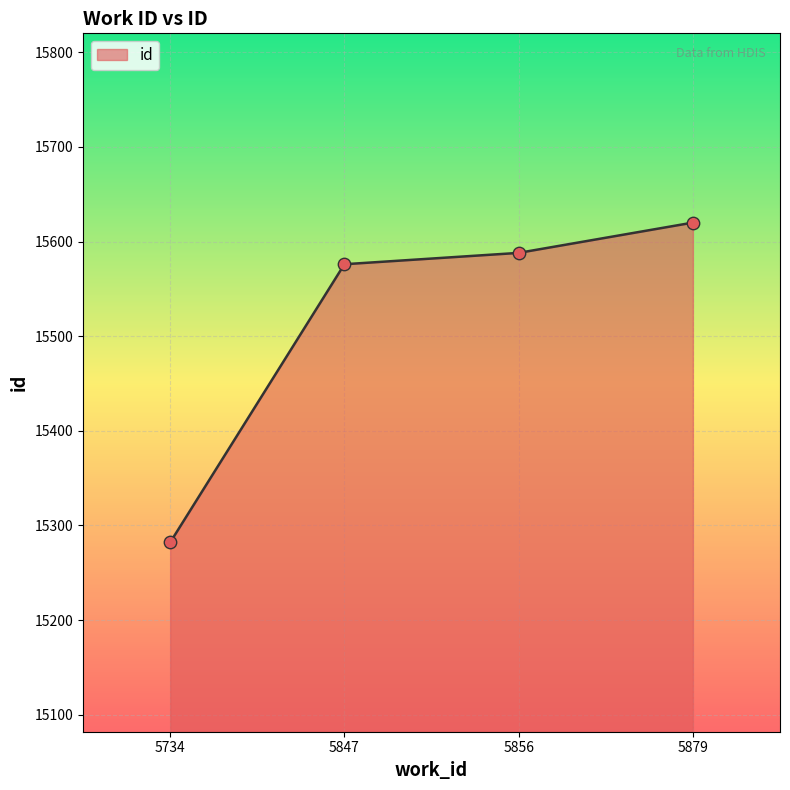

Approximately how many times larger is the value at 5856 compared to 5734?

1.0